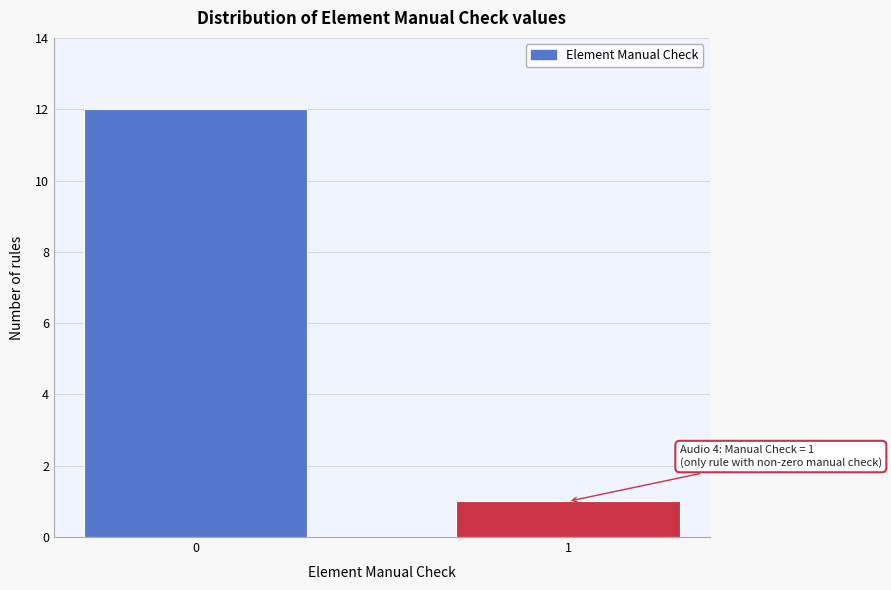

Reading left to right, extract all data points from this chart.

0=12	1=1